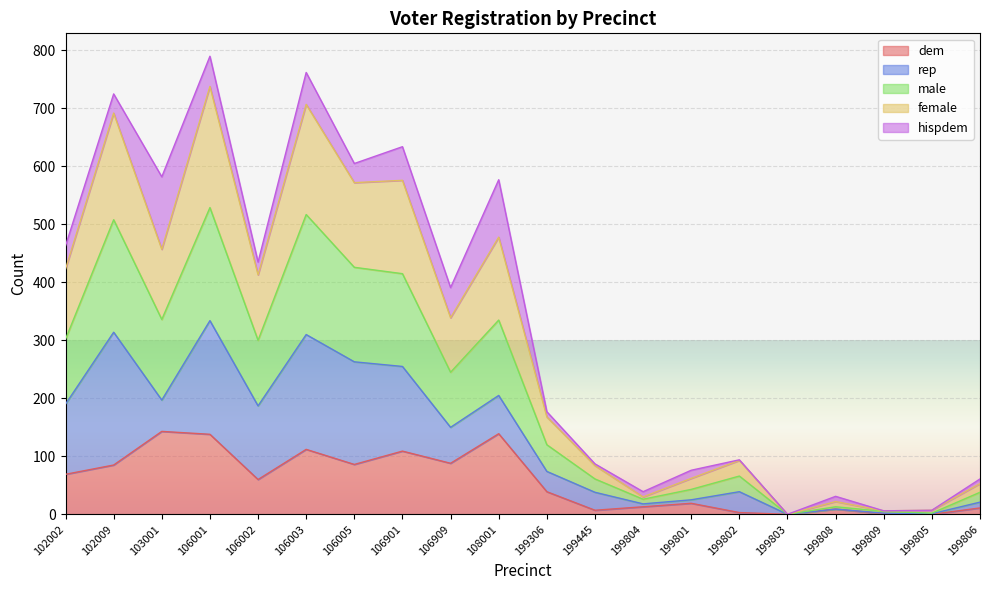

What is the total value across all series at 106003?

762